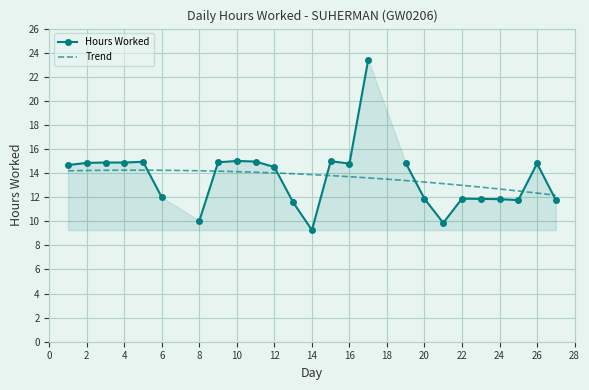

What is the maximum value for Trend?

14.2